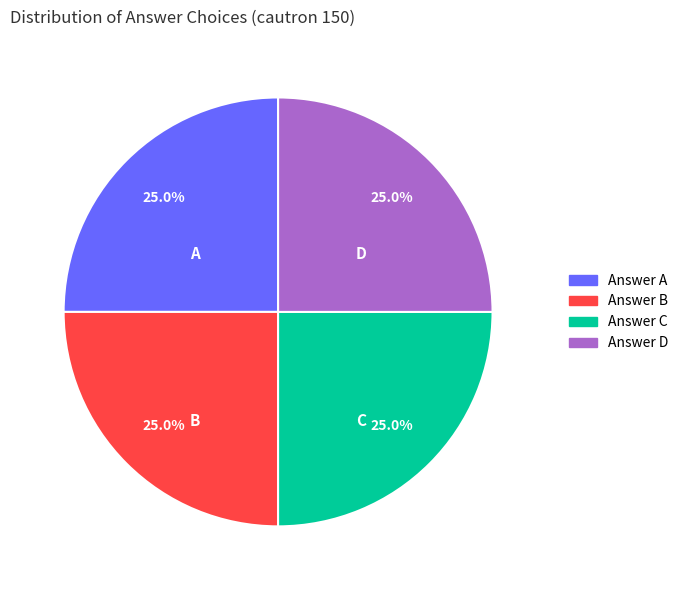

What percentage is NOT represented by Answer C?

75.0%